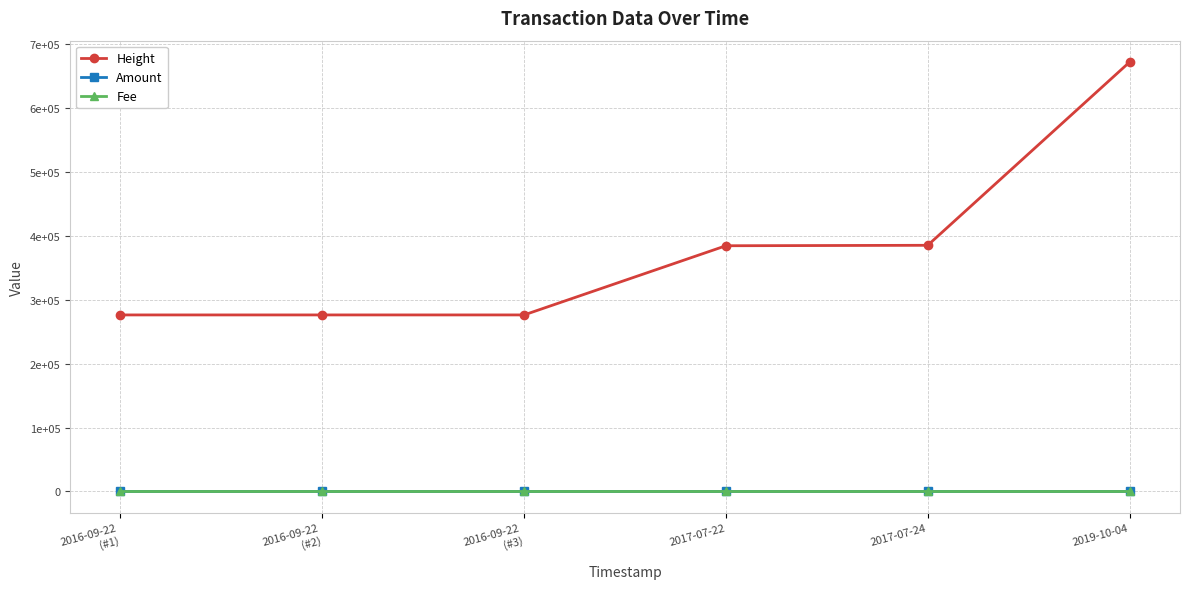

What is the value of the Fee point at the 6th from the left?

0.2